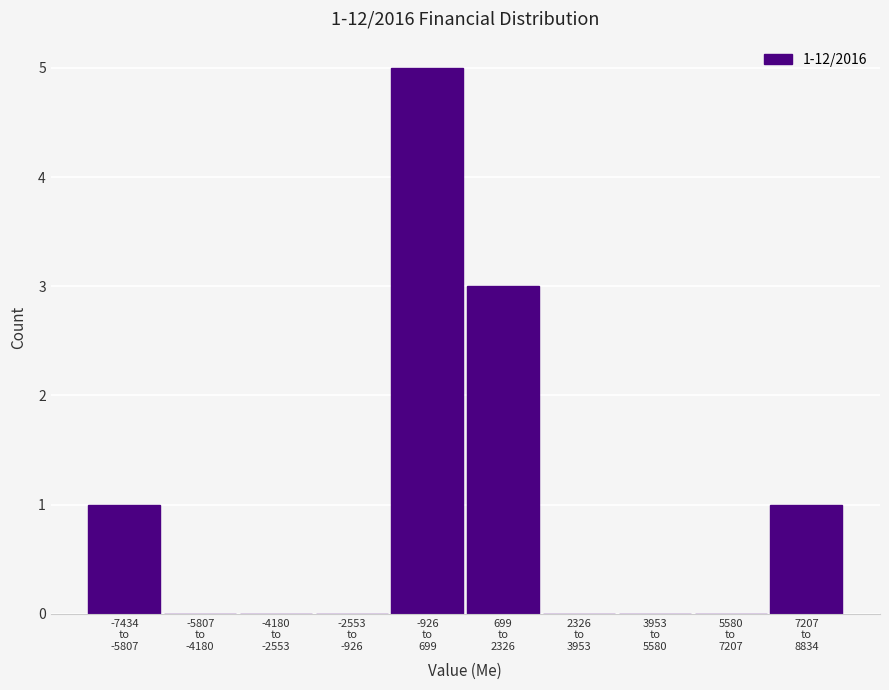

What is the sum of all values?

10